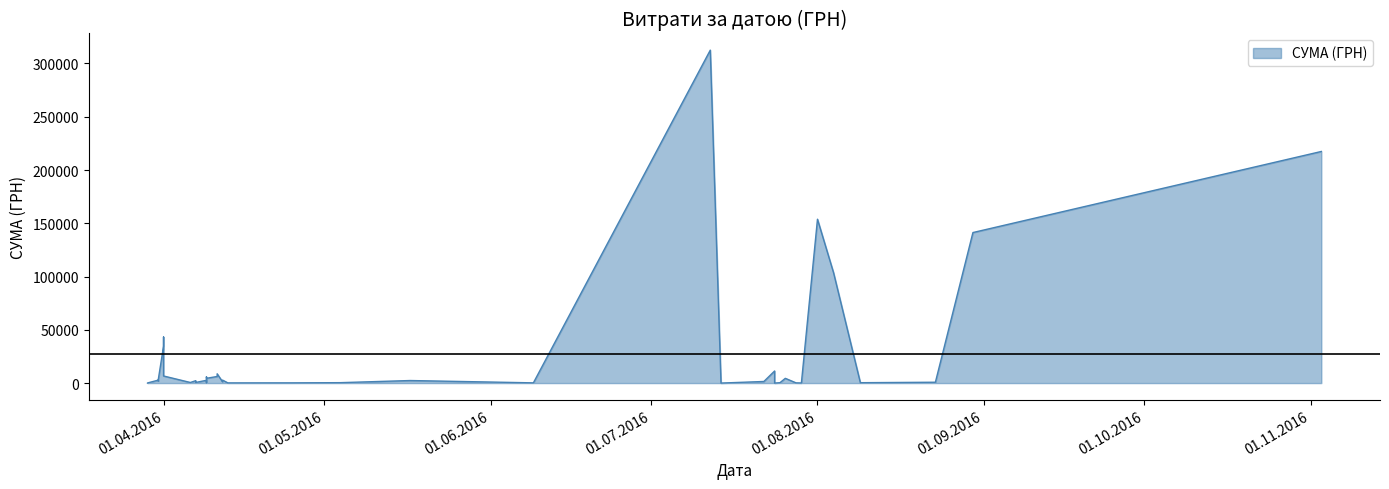

What is the average value?

27008.0